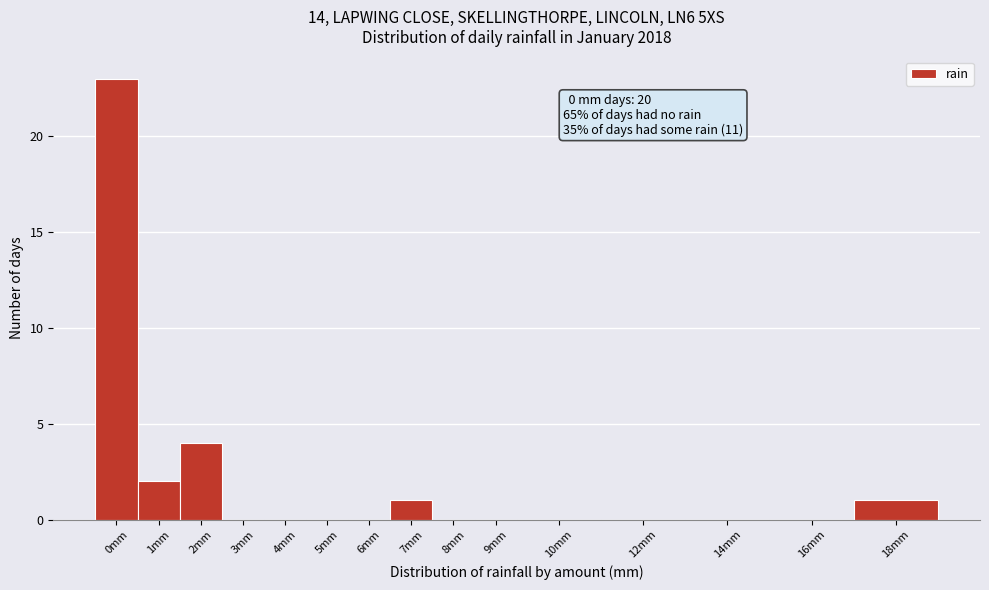

Reading left to right, extract all data points from this chart.

0mm=23	1mm=2	2mm=4	3mm=0	4mm=0	5mm=0	6mm=0	7mm=1	8mm=0	9mm=0	10mm=0	12mm=0	14mm=0	16mm=0	18mm=1